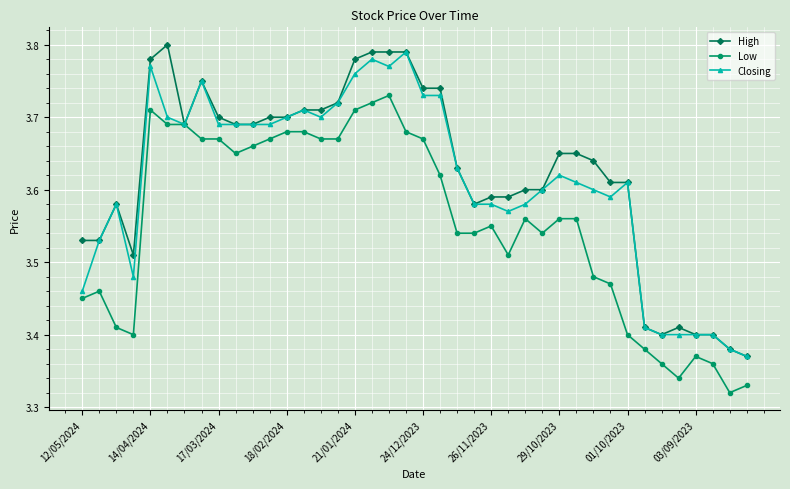

Rank the series by their average value, from lowest to highest.

Low, Closing, High